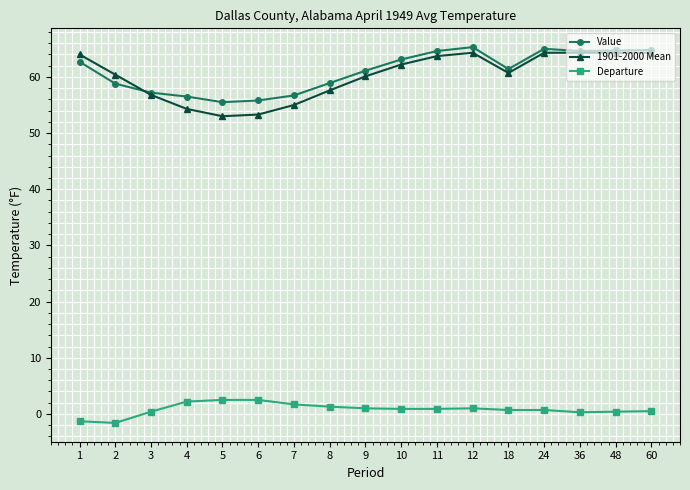

What is the spread (max minus min) of values at 7?

55.0